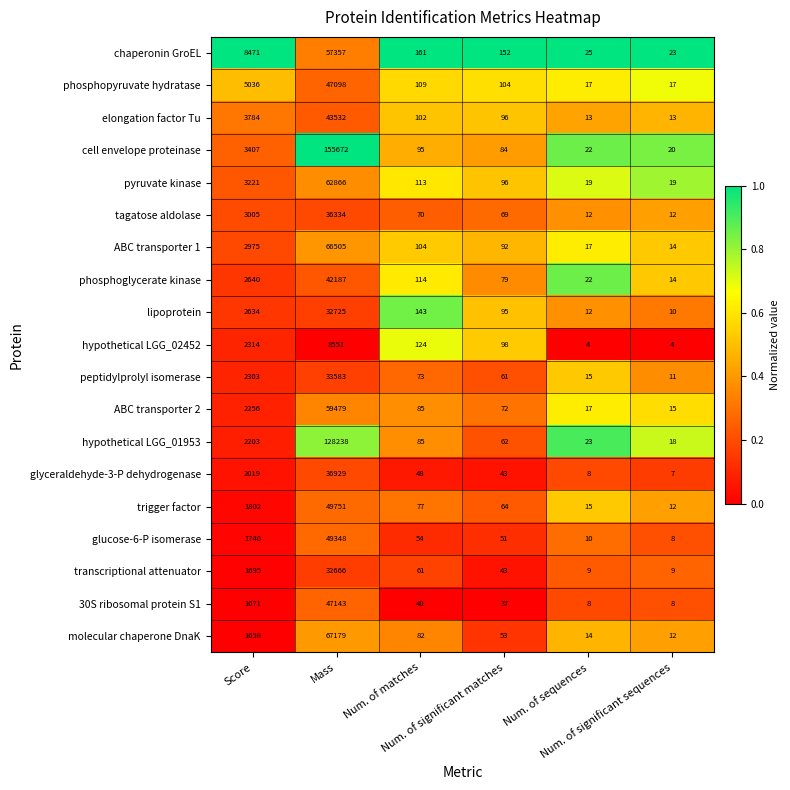

Which series has the largest total across all categories?

cell envelope proteinase